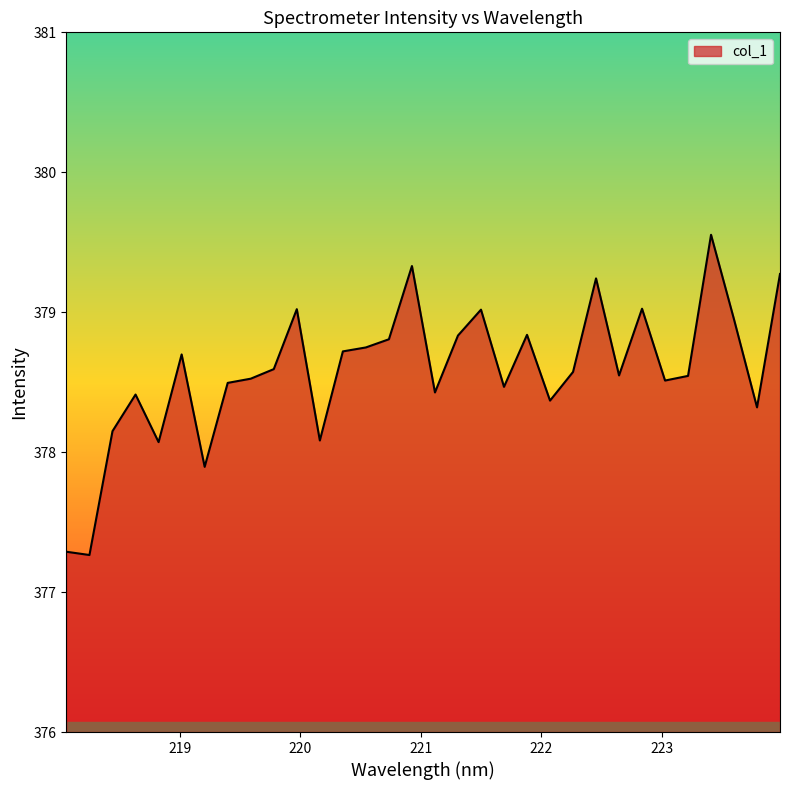

What is the minimum value shown in the chart?

377.3